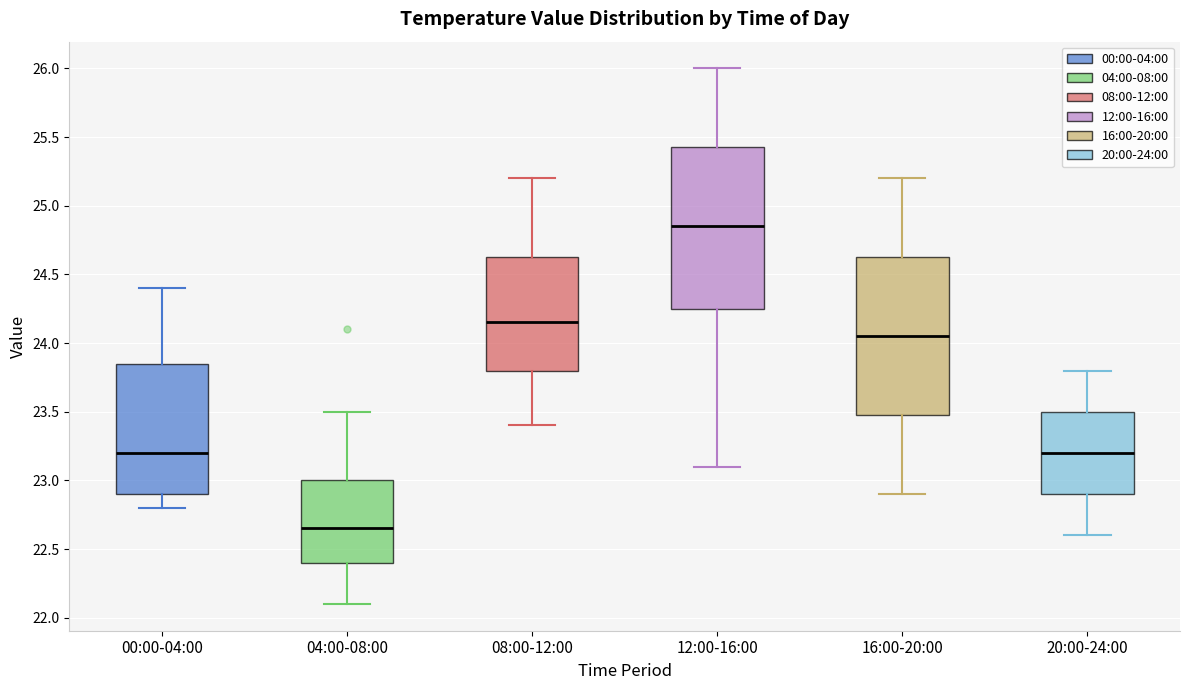

Where does the lower whisker of the box for 08:00-12:00 end on the y-axis? The values are not printed on the chart, so give them approximately, as read against the axis.

23.40